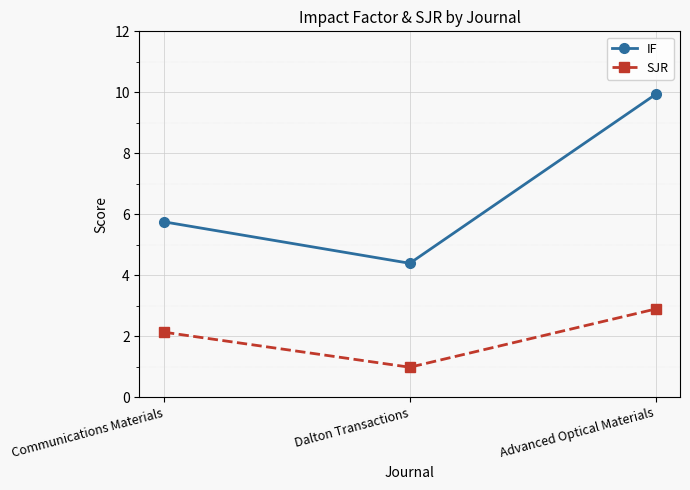

Which series has the largest range (max minus min)?

IF